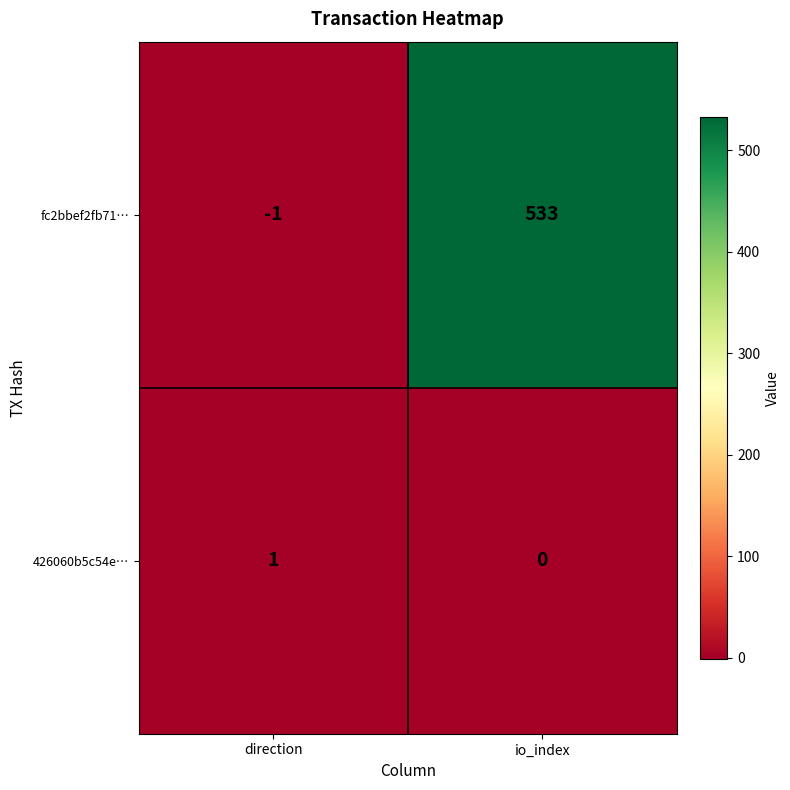

At direction, list the series in order from smallest to largest.

fc2bbef2fb71…, 426060b5c54e…